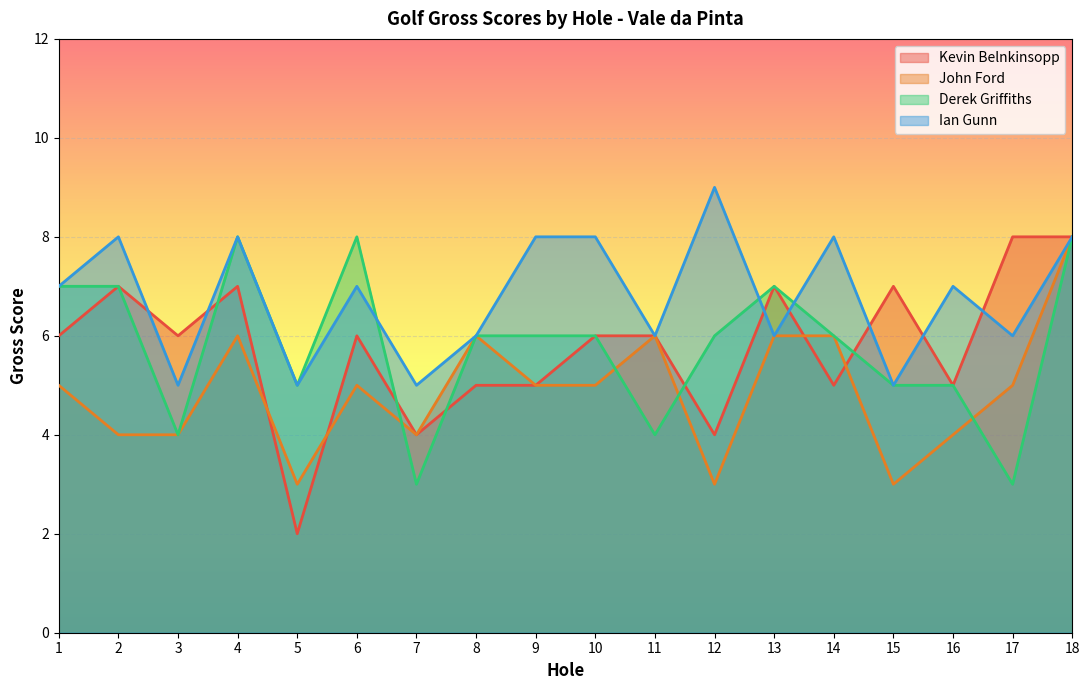

At which category is the sum across all series the highest?

18